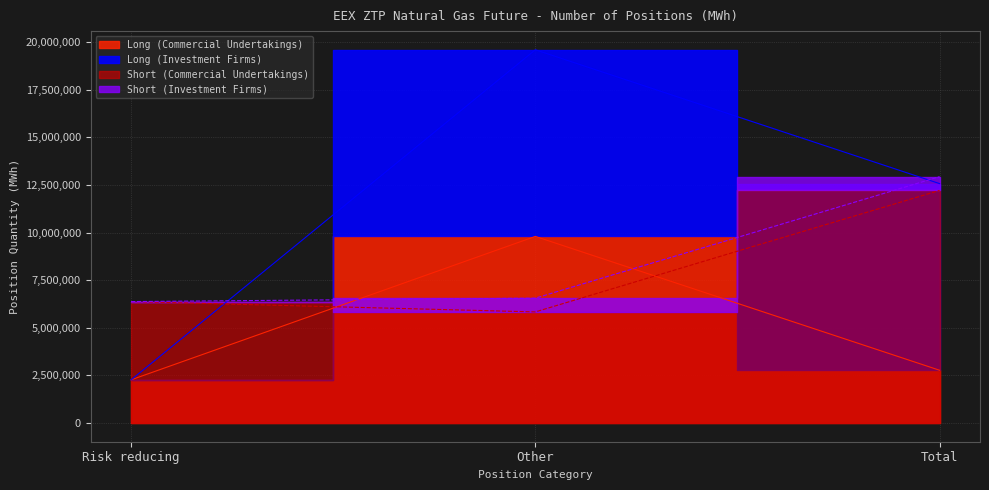

Between Other and Total, which series saw the biggest shift?

Long (Commercial Undertakings)